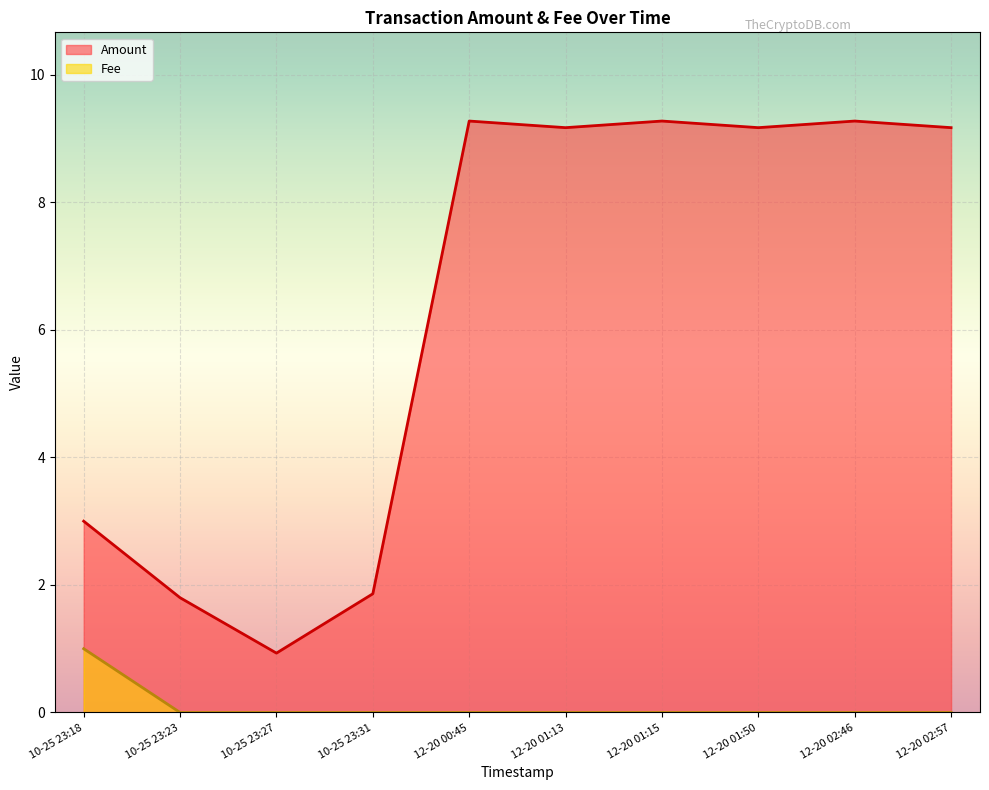

What is the difference between the maximum and minimum values in the Amount series?

8.3